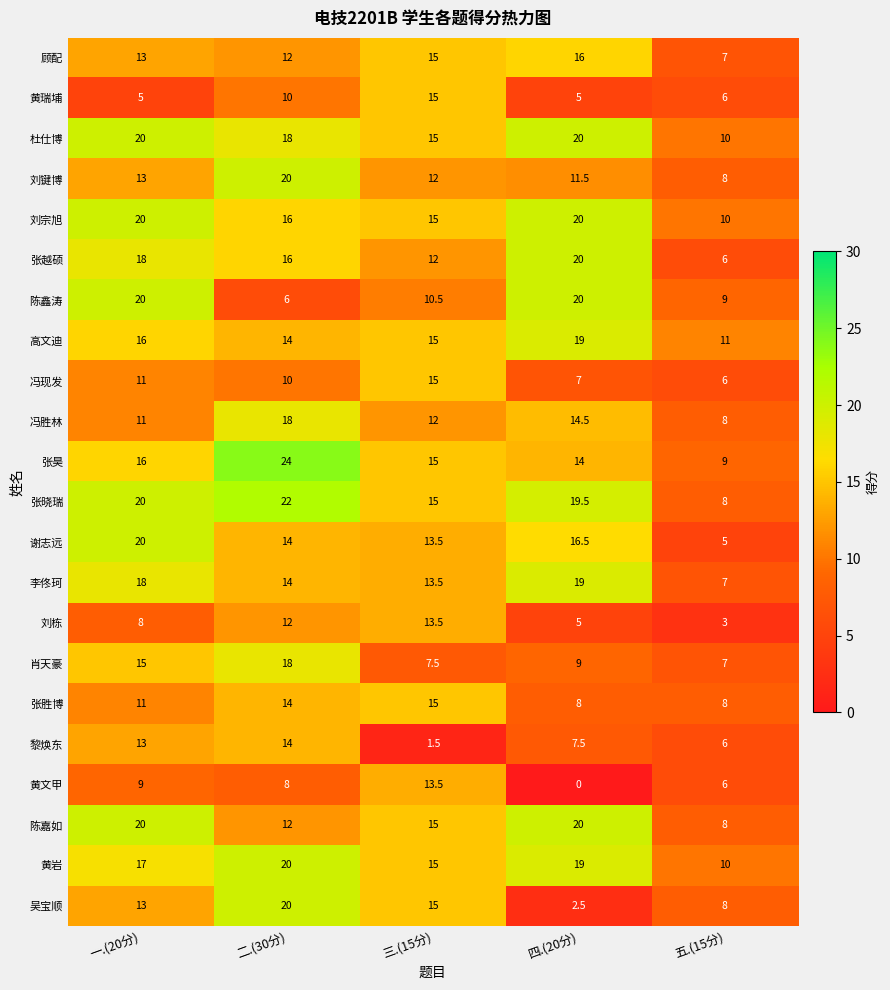

Is the value of 陈嘉如 at 五.(15分) greater than the value of 高文迪 at 一.(20分)?

No